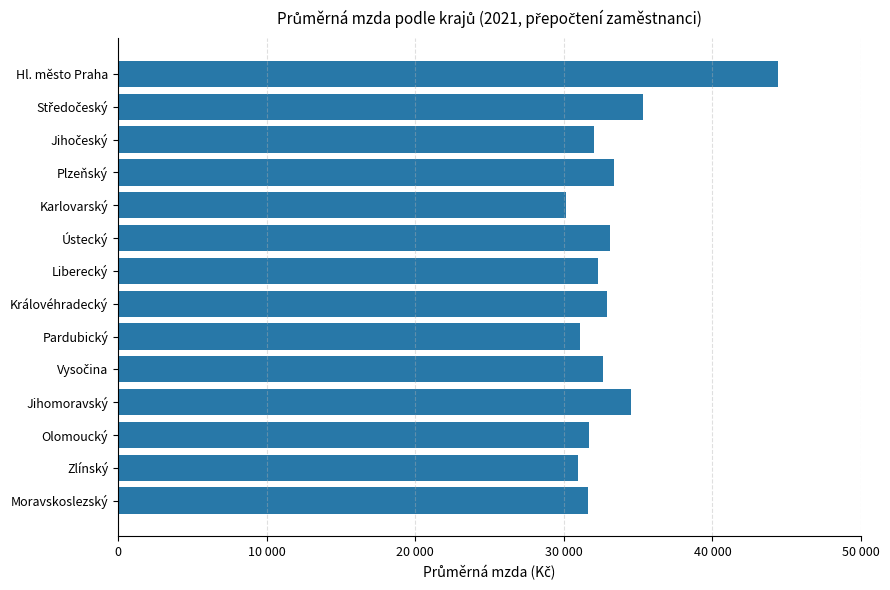

Are the bars horizontal?

Yes